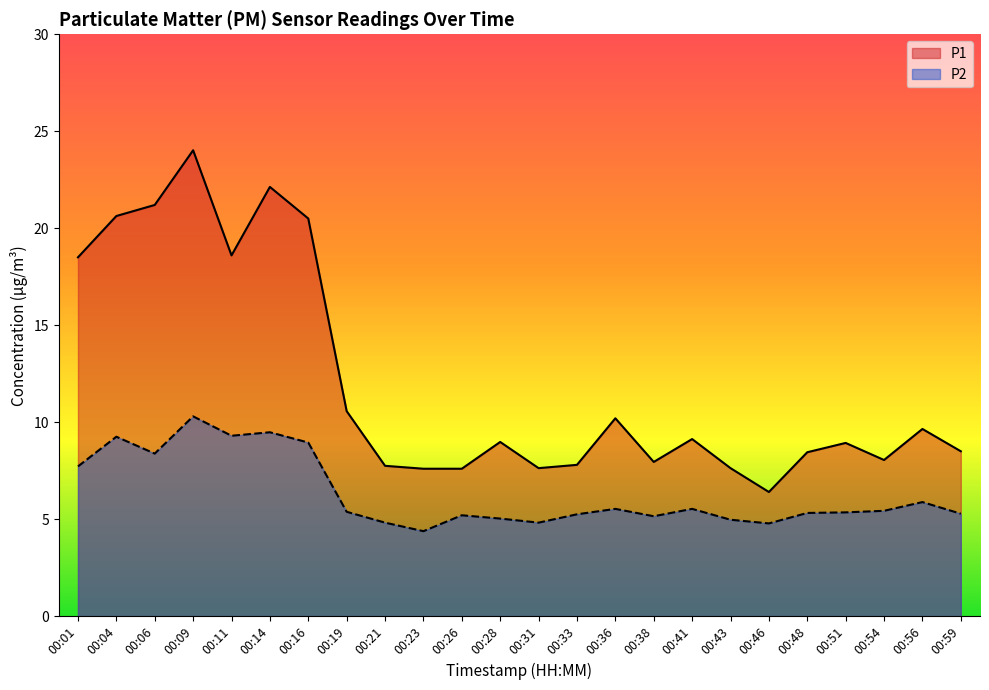

Rank the categories by P2 value from highest to lowest.

00:09, 00:14, 00:11, 00:04, 00:16, 00:06, 00:01, 00:56, 00:36, 00:41, 00:54, 00:19, 00:51, 00:48, 00:59, 00:33, 00:26, 00:38, 00:28, 00:43, 00:21, 00:31, 00:46, 00:23